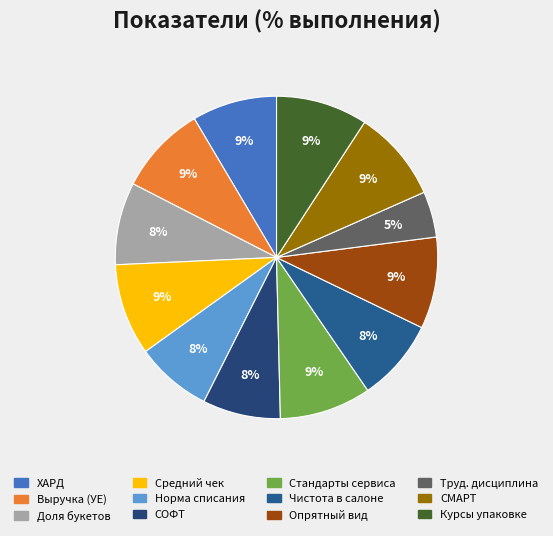

To the nearest percent, what percentage of the pie is Выручка (УЕ)?

9%